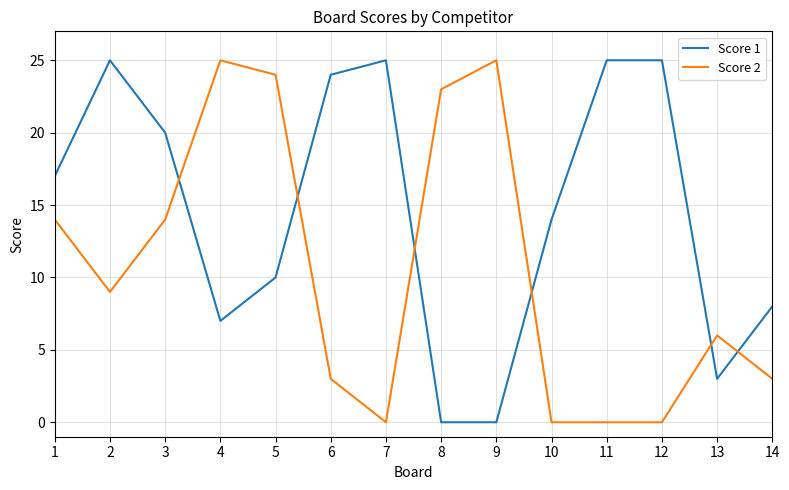

Where is the first local maximum for Score 2?

4